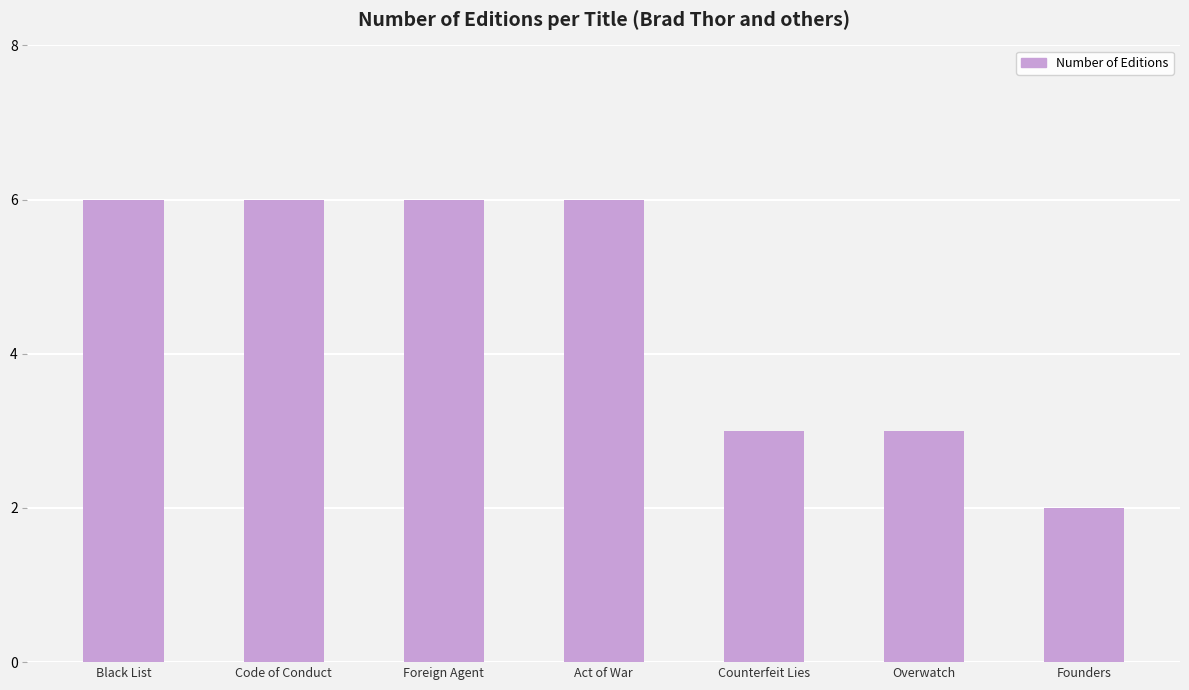

What is the label of the 3rd bar from the left?

Foreign Agent